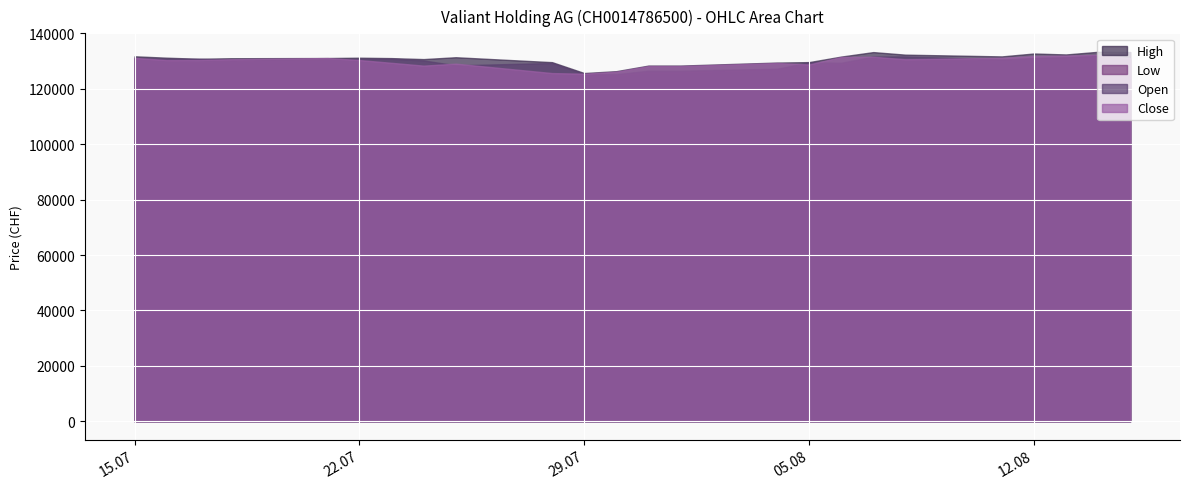

At which category does the chart reach its peak across all series?

14.08.2025